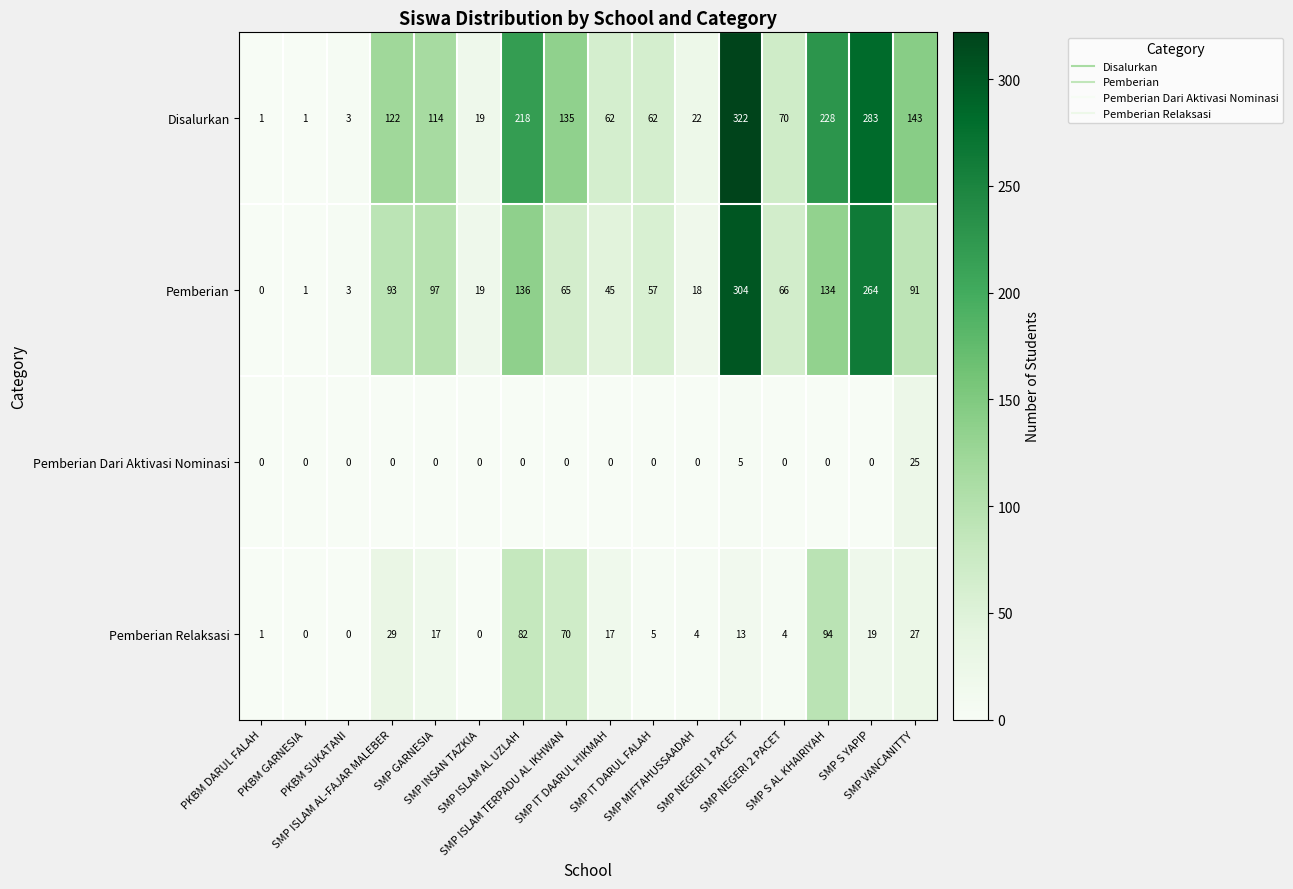

Which series has the widest spread of values?

Disalurkan